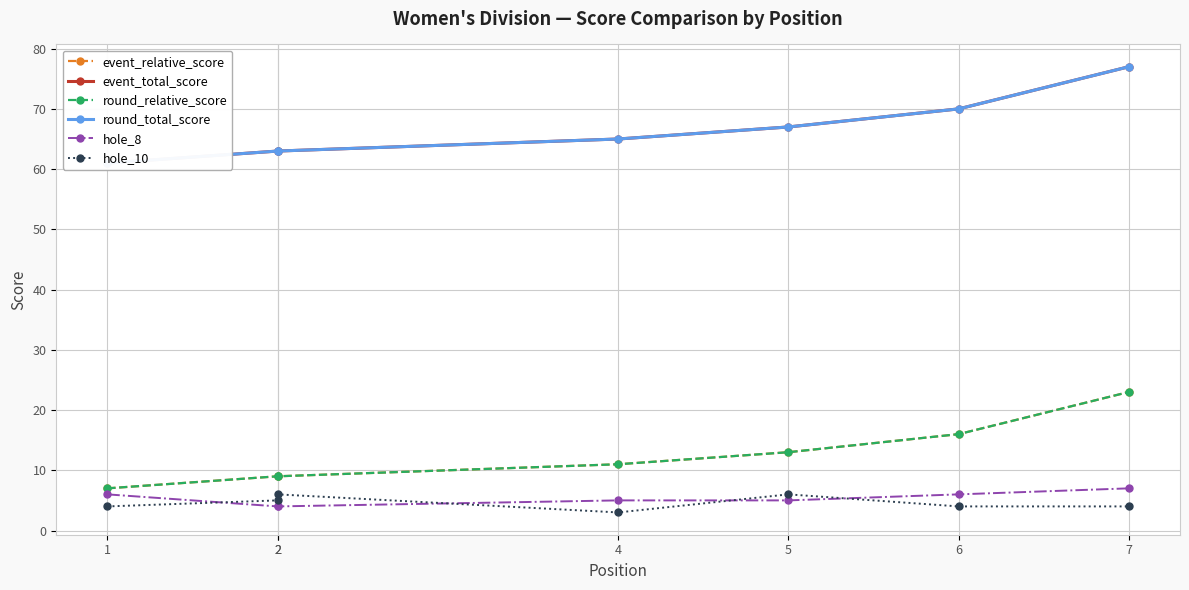

True or false: round_relative_score and round_total_score cross at least once.

False